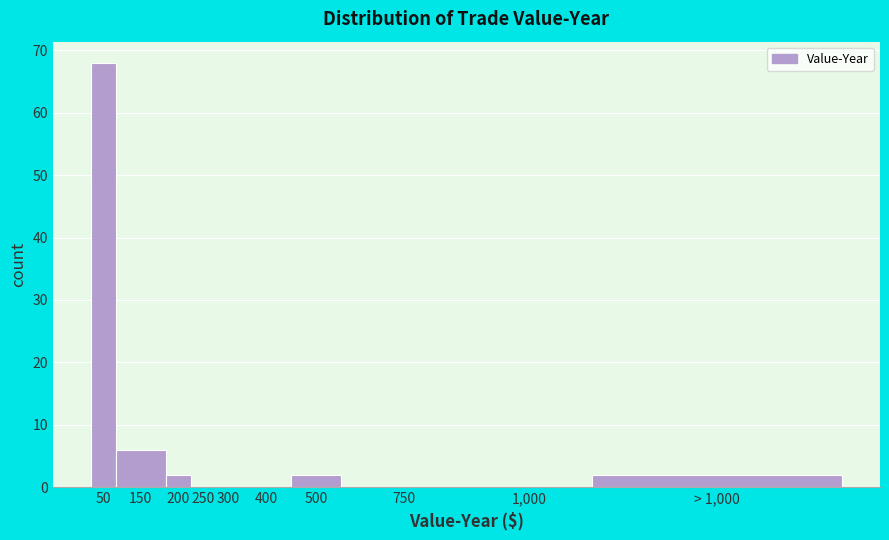

Reading left to right, transcribe all the data shown in this chart.

50=68	150=6	200=2	250=0	300=0	400=0	500=2	750=0	1,000=0	> 1,000=2